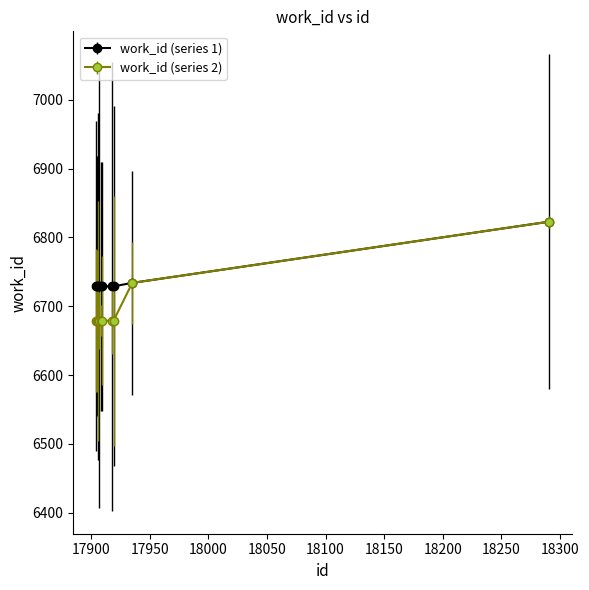

Which series has the largest range (max minus min)?

work_id (series 2)